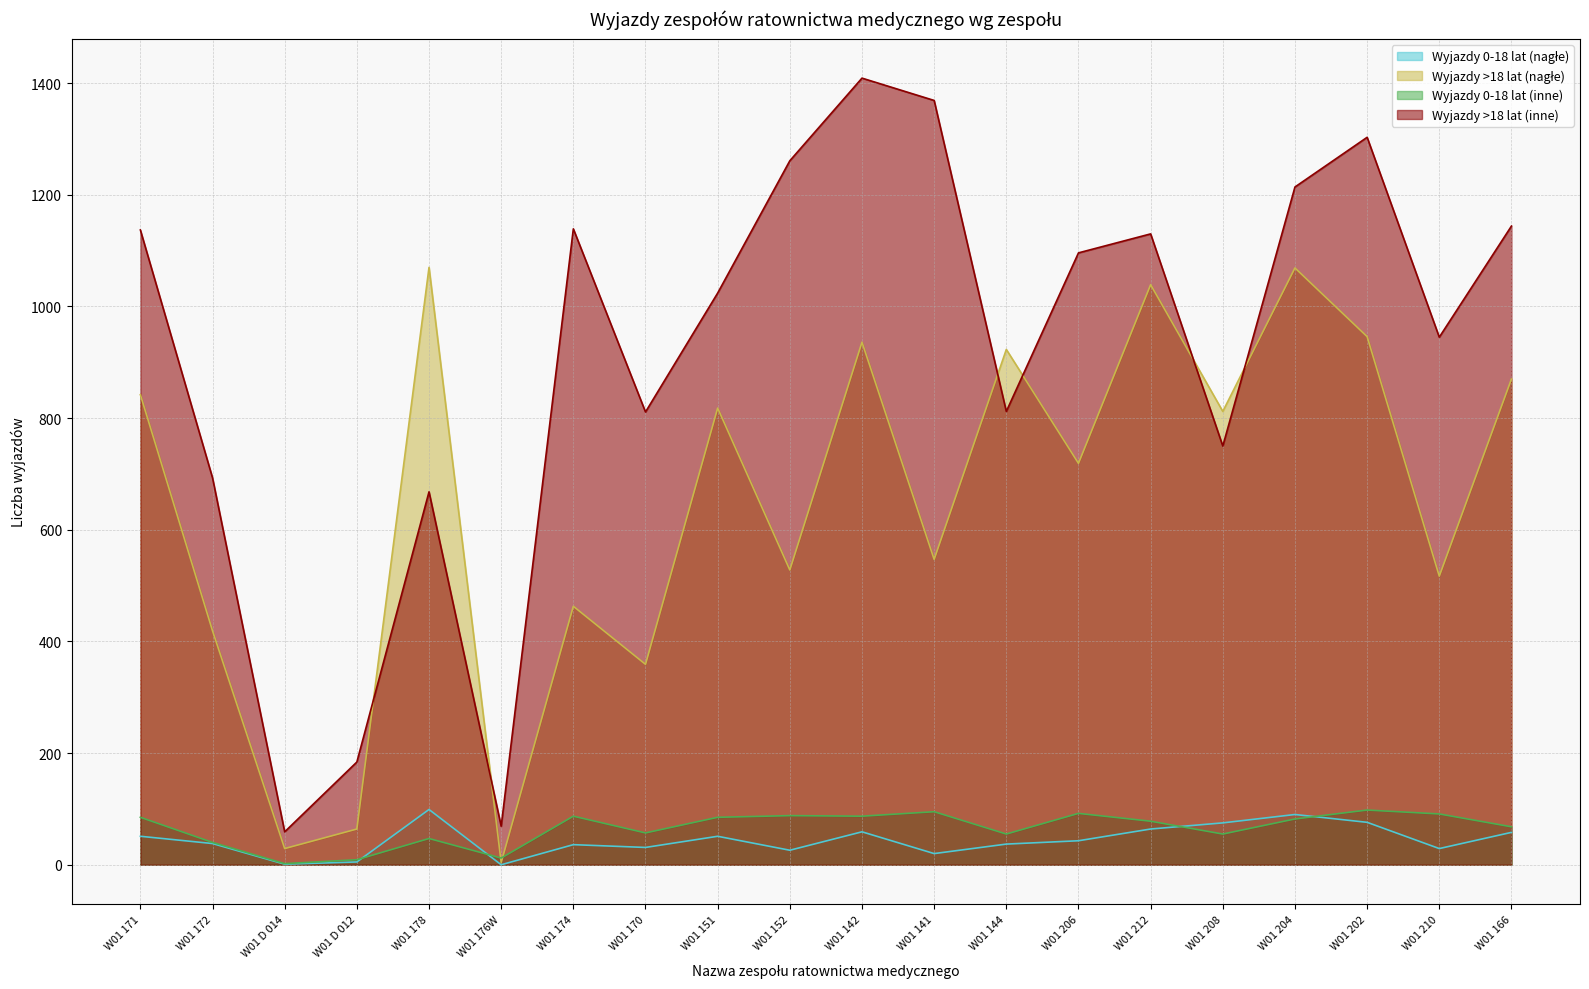

Which series changed the most between W01 176W and W01 151?

Wyjazdy >18 lat (inne)